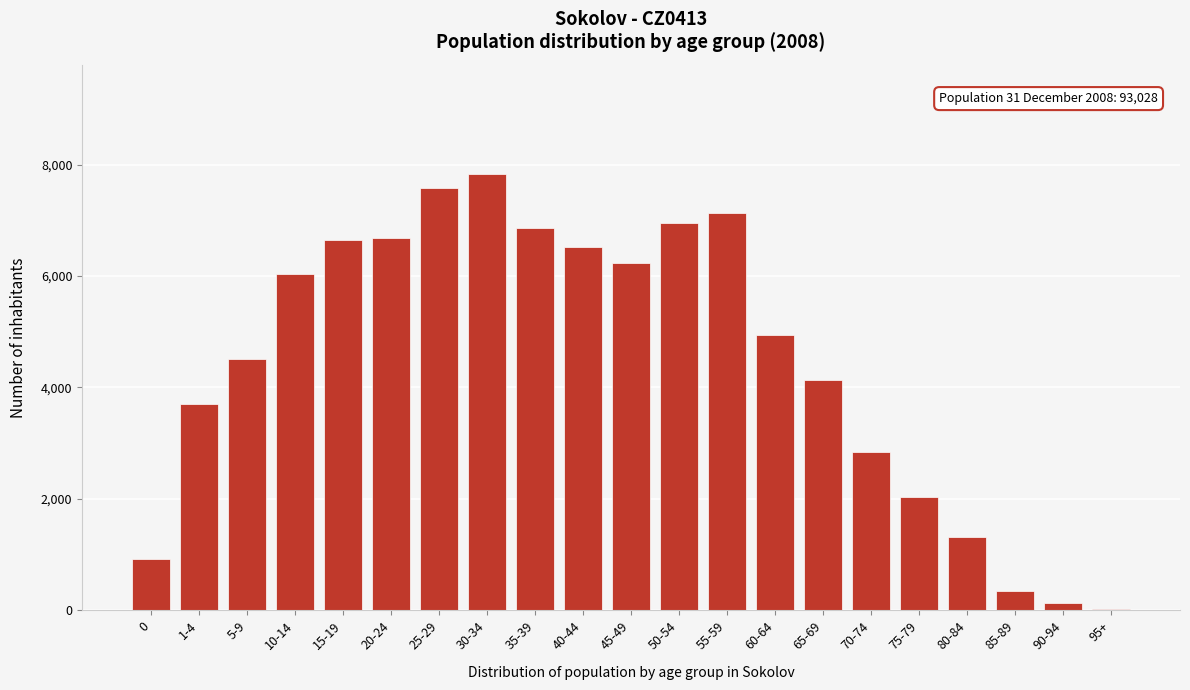

What is the sum of all values?

93379